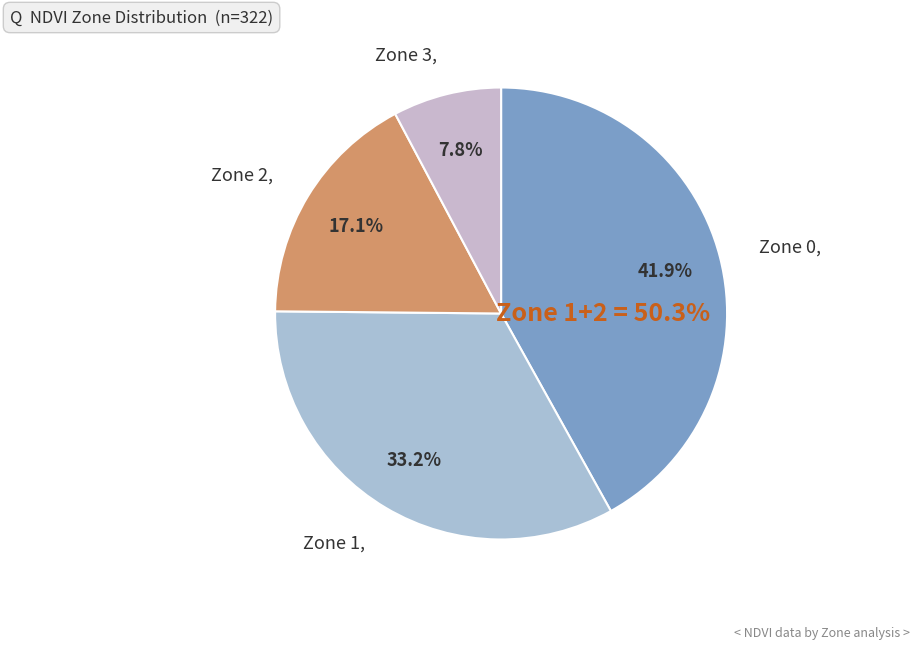

What is the smallest slice in the pie chart?

Zone 3